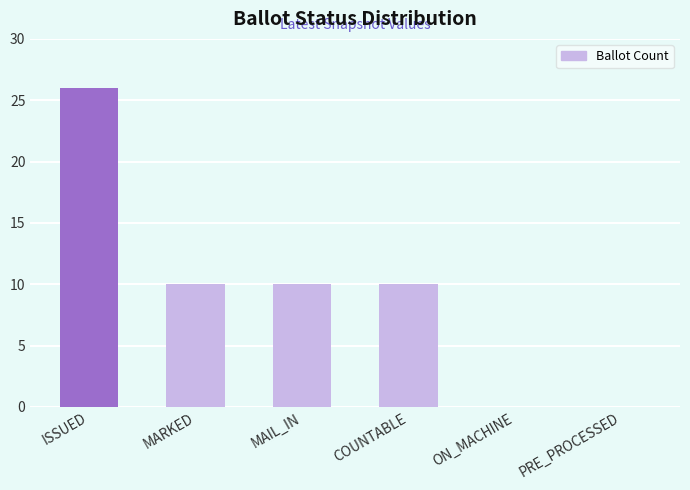

What is the sum of all values?

56